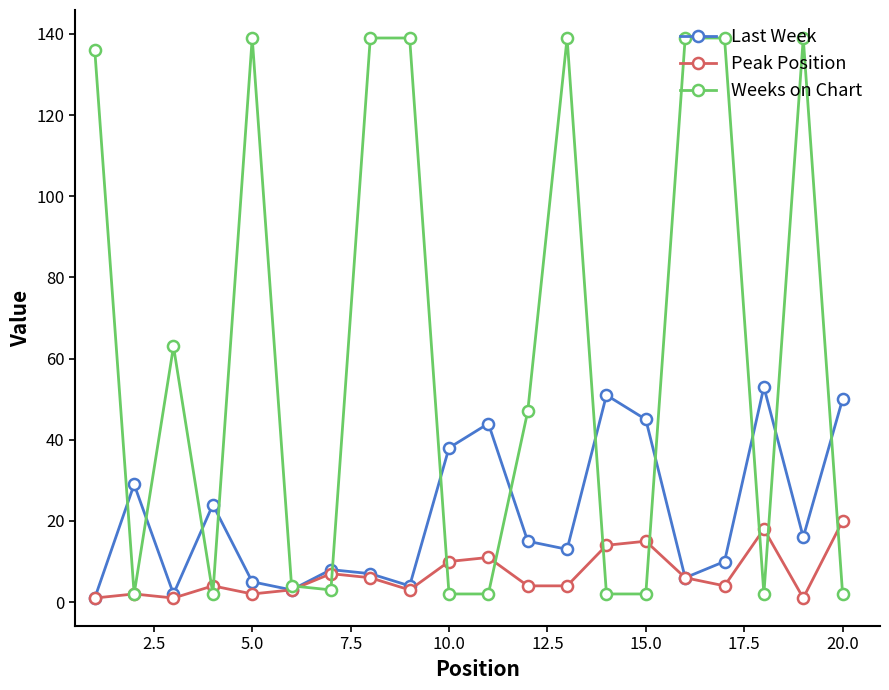

True or false: Peak Position has more than 2 interior local peaks.

True